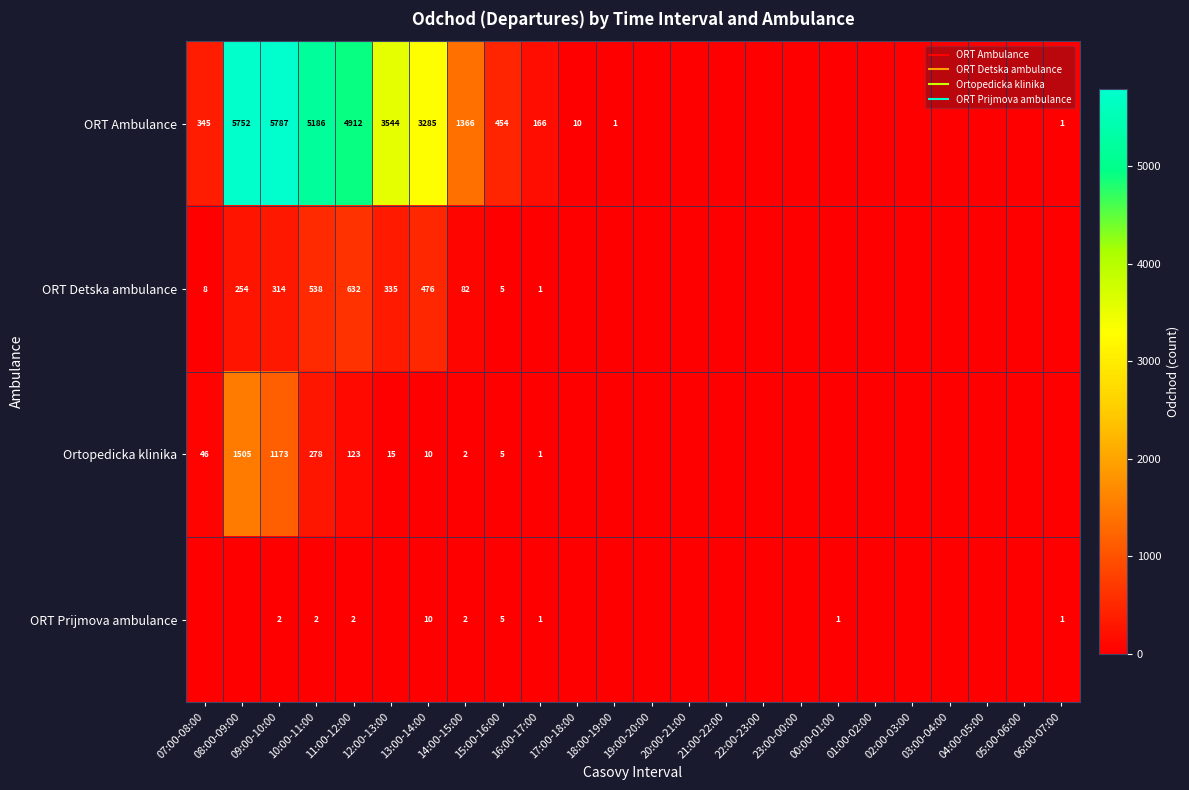

What is the difference between the highest and lowest values at 07:00-08:00?

345